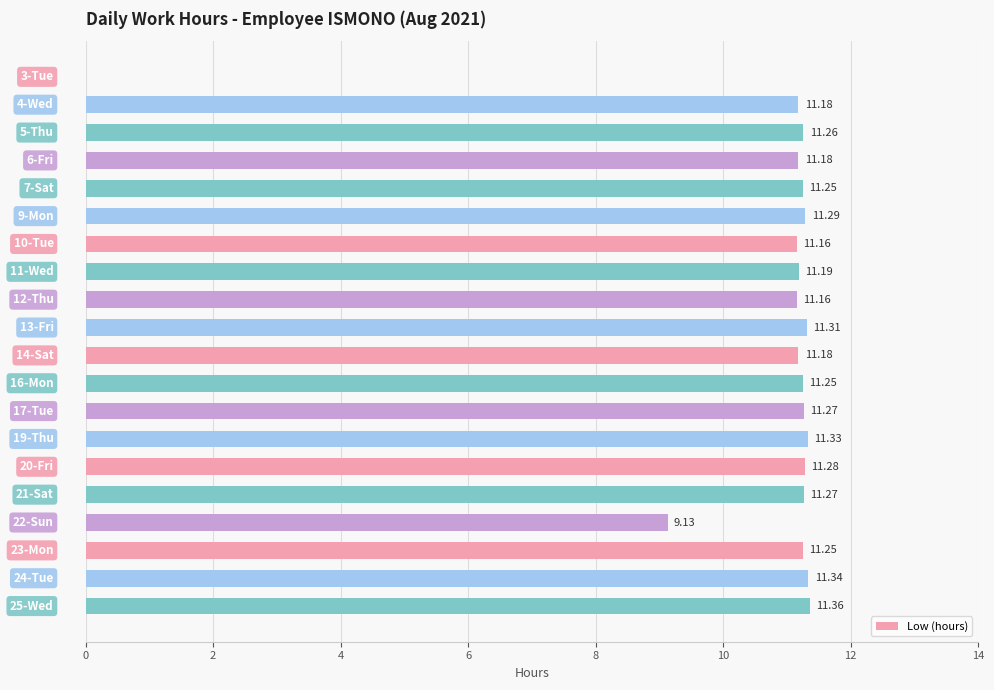

What is the sum of all values?

211.6